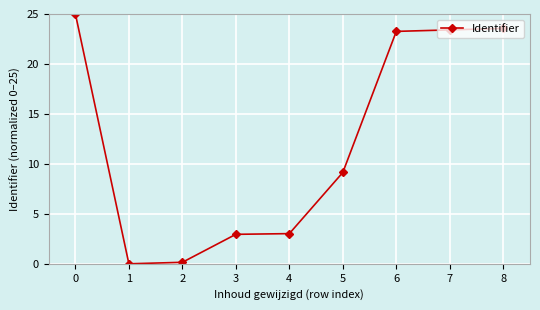

Does the chart have visible grid lines?

Yes